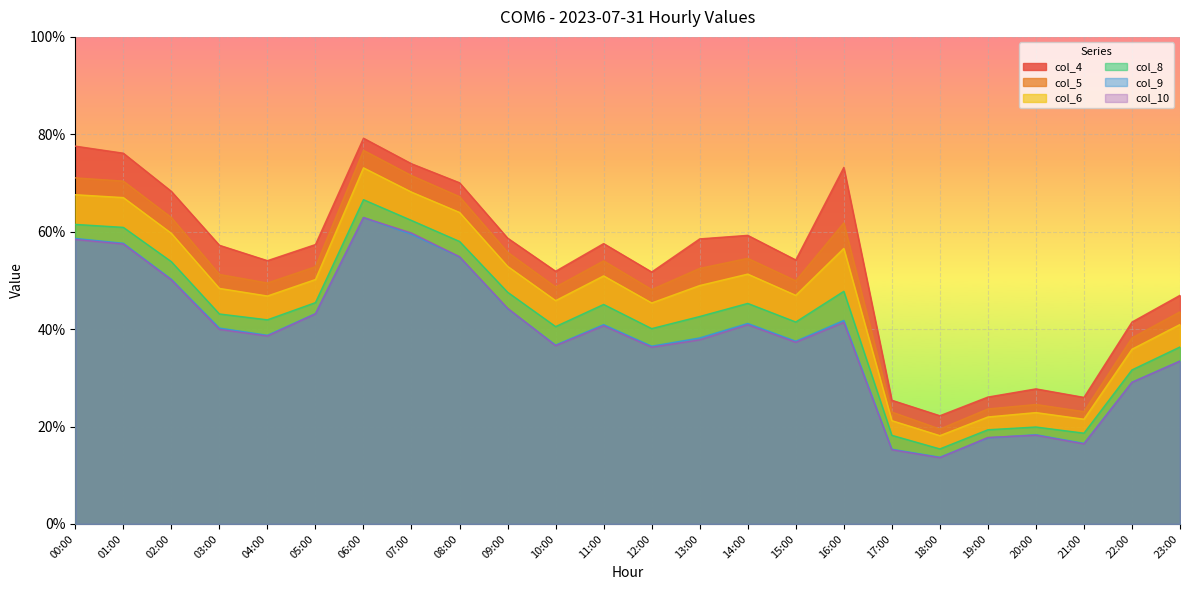

List the series in order of their peak value, lowest first.

col_10, col_9, col_8, col_6, col_5, col_4